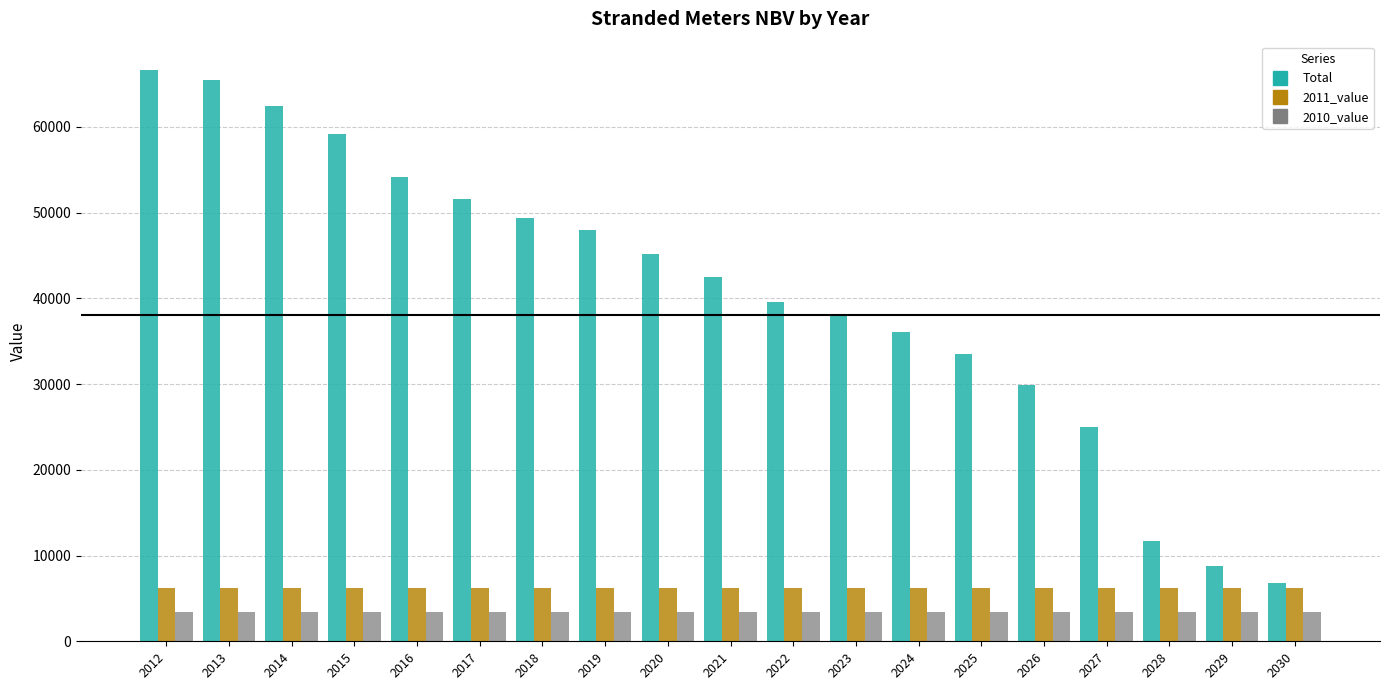

What is the greatest value displayed?

66603.4